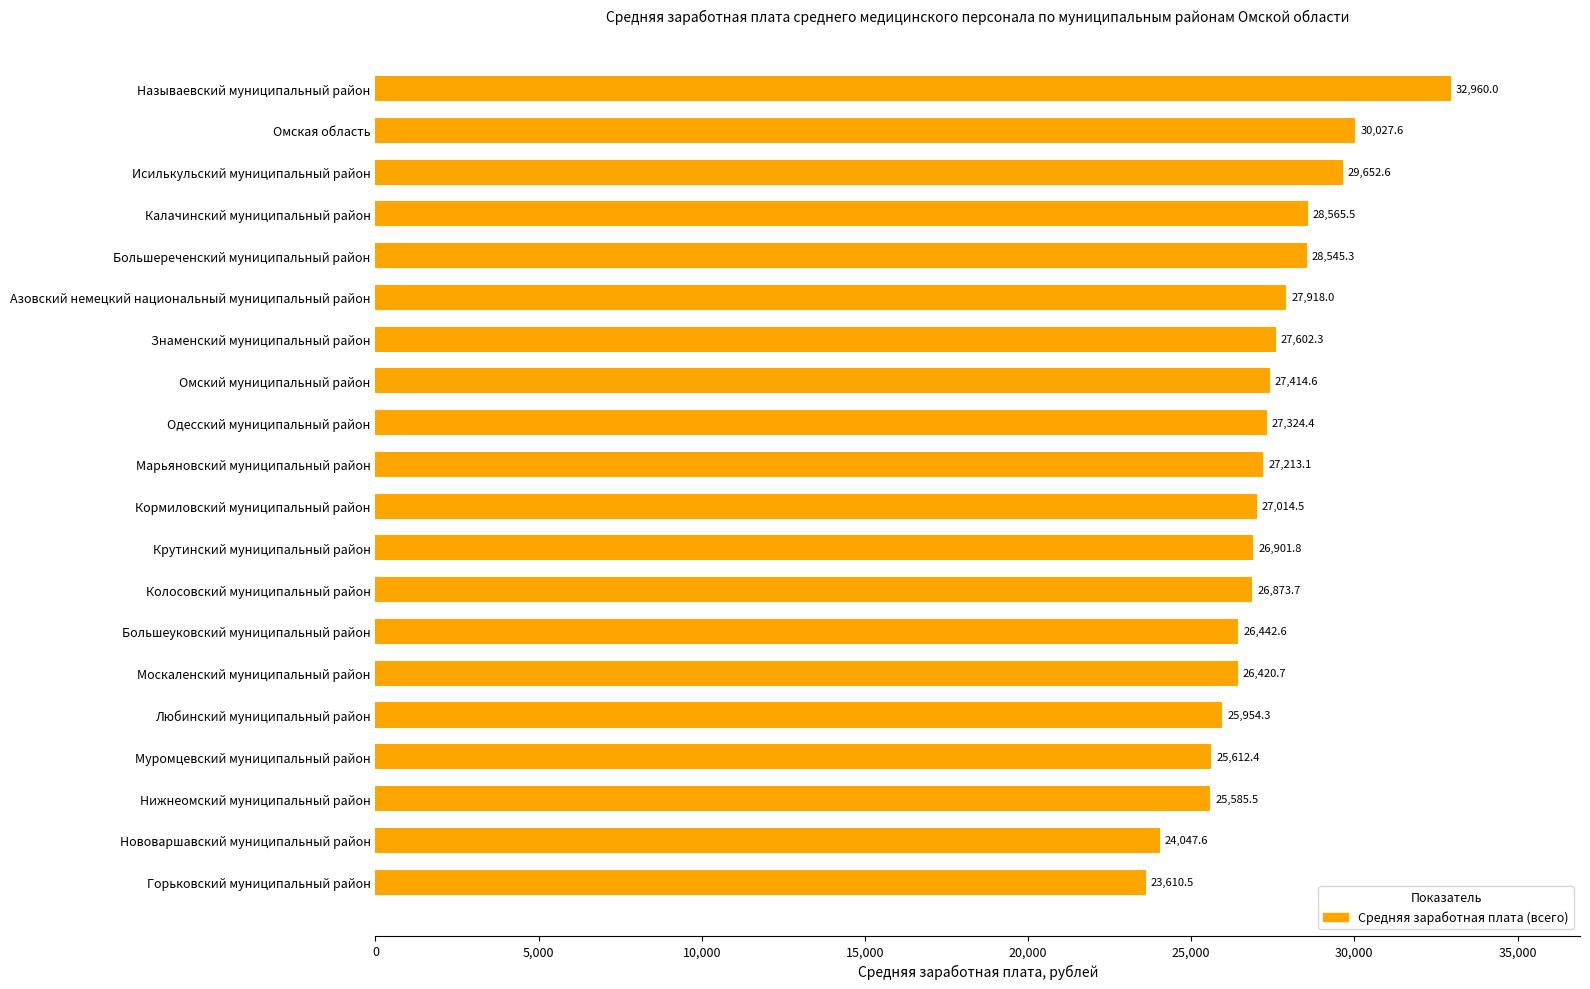

Rank the categories by value from lowest to highest.

Горьковский муниципальный район, Нововаршавский муниципальный район, Нижнеомский муниципальный район, Муромцевский муниципальный район, Любинский муниципальный район, Москаленский муниципальный район, Большеуковский муниципальный район, Колосовский муниципальный район, Крутинский муниципальный район, Кормиловский муниципальный район, Марьяновский муниципальный район, Одесский муниципальный район, Омский муниципальный район, Знаменский муниципальный район, Азовский немецкий национальный муниципальный район, Большереченский муниципальный район, Калачинский муниципальный район, Исилькульский муниципальный район, Омская область, Называевский муниципальный район